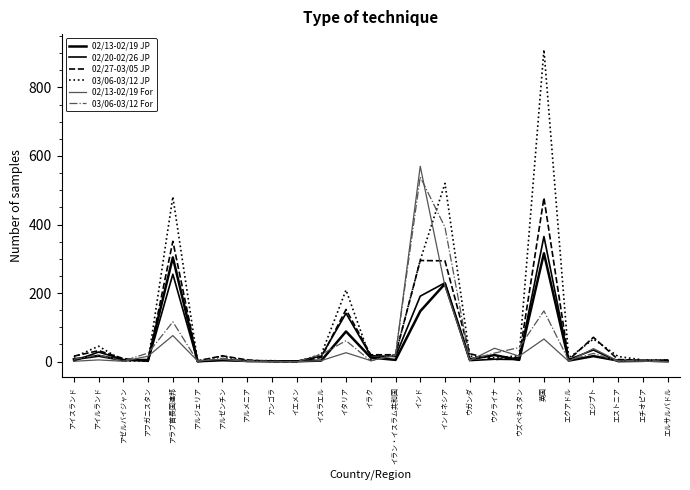

How many lines are shown in the chart?

6